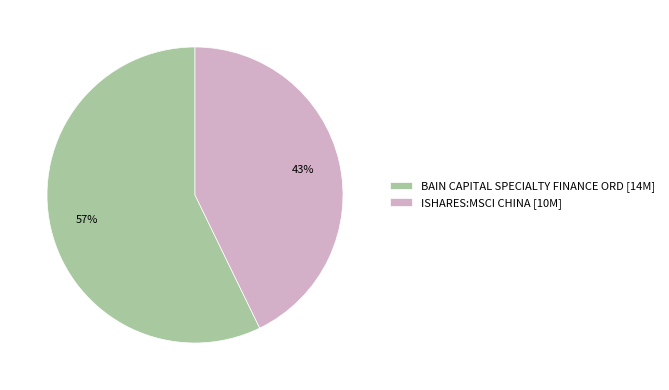

Combined, do BAIN CAPITAL SPECIALTY FINANCE ORD [14M] and ISHARES:MSCI CHINA [10M] account for over 50%?

Yes